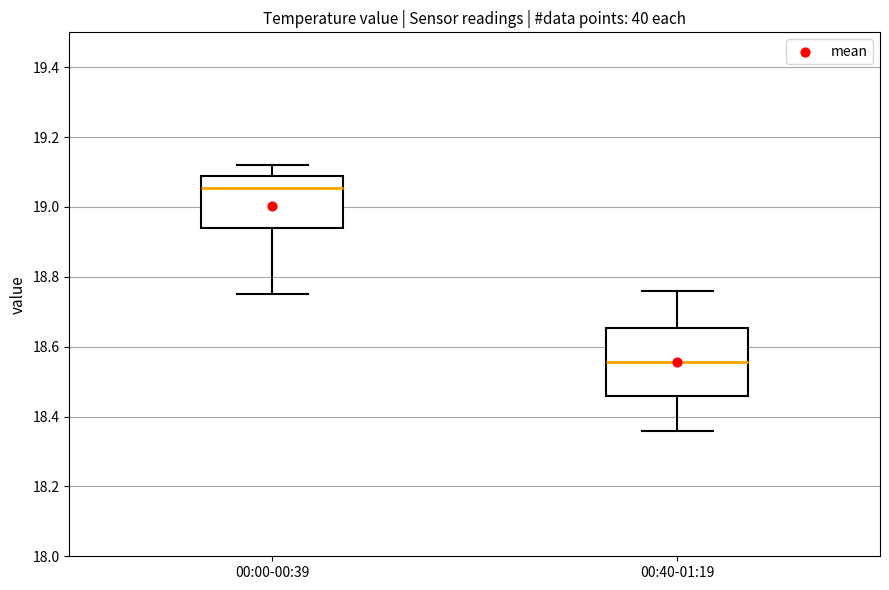

Which box is the tallest, from its lower edge to its upper edge?

00:40-01:19